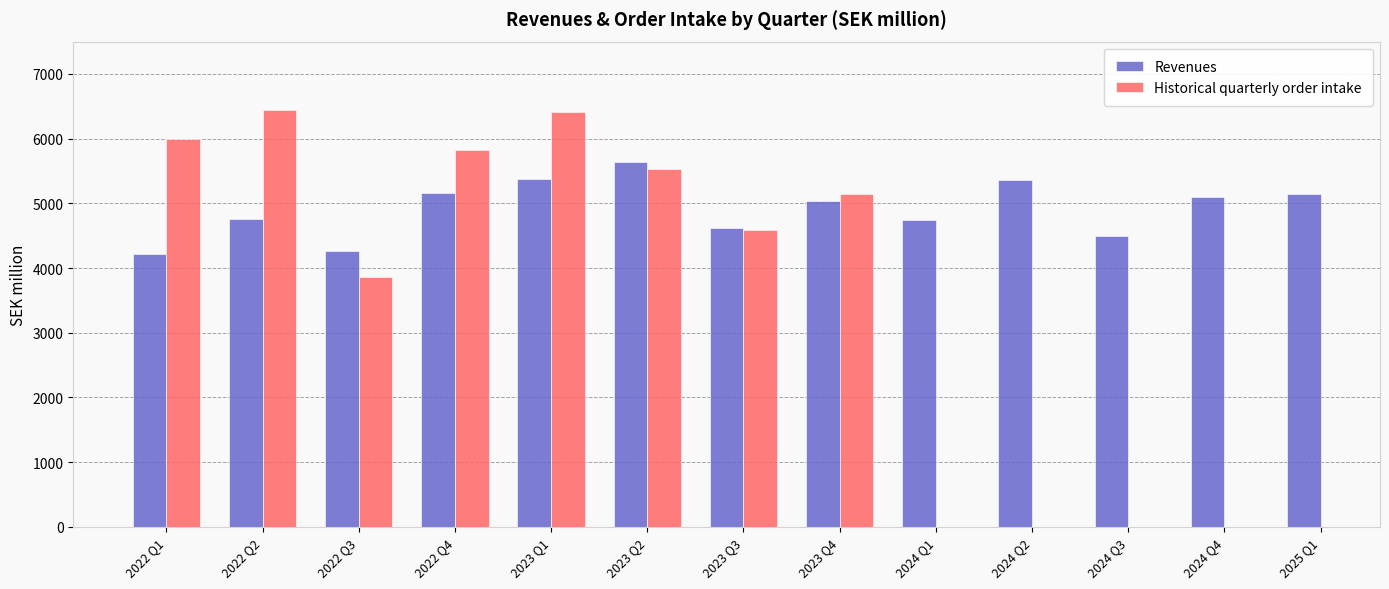

The value of Revenues at 2025 Q1 is 2777.6. True or false?

False